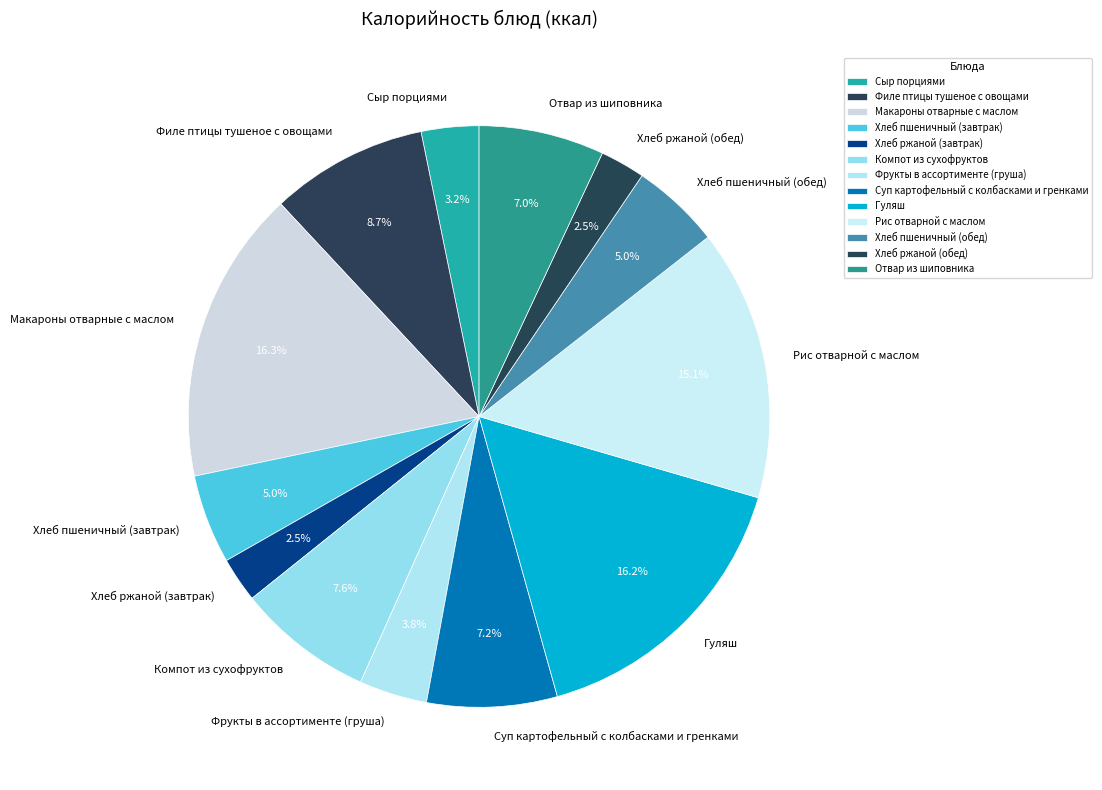

Approximately how many times larger is the value at Филе птицы тушеное с овощами compared to Суп картофельный с колбасками и гренками?

1.2